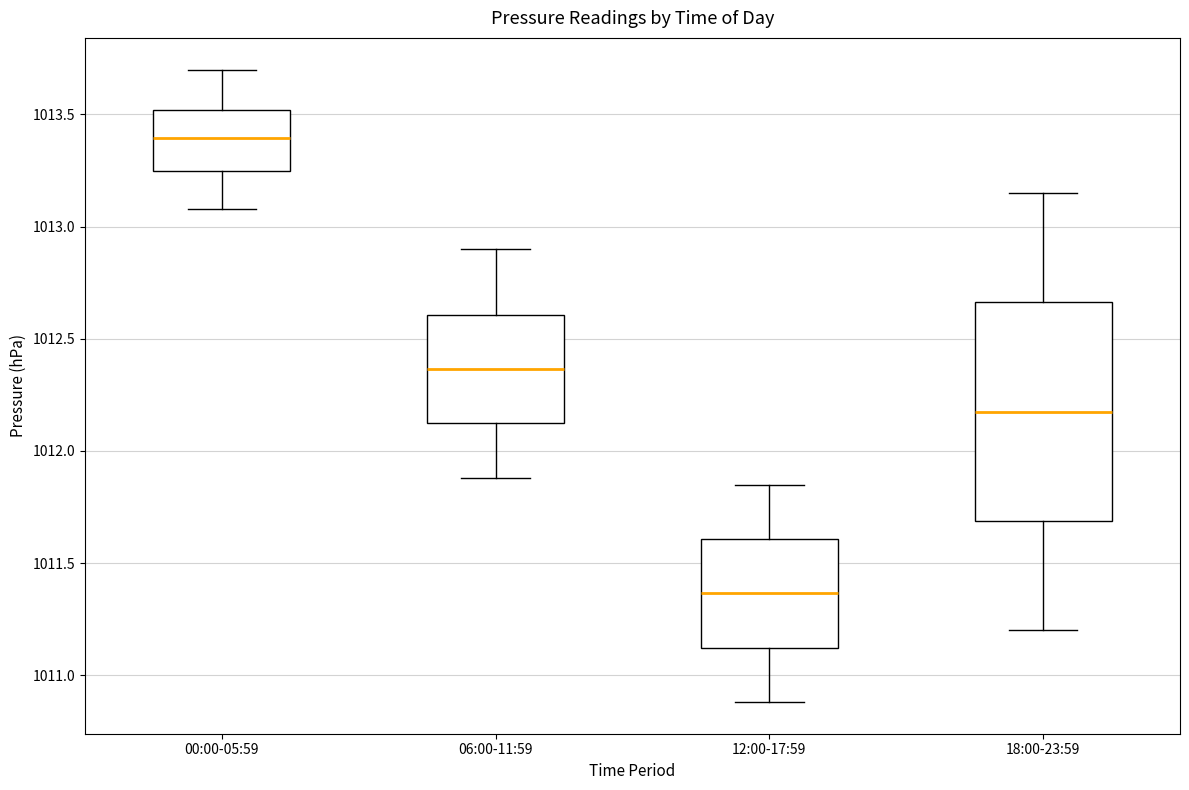

Where is the upper edge of the box for 00:00-05:59 on the y-axis? The values are not printed on the chart, so give them approximately, as read against the axis.

1013.50